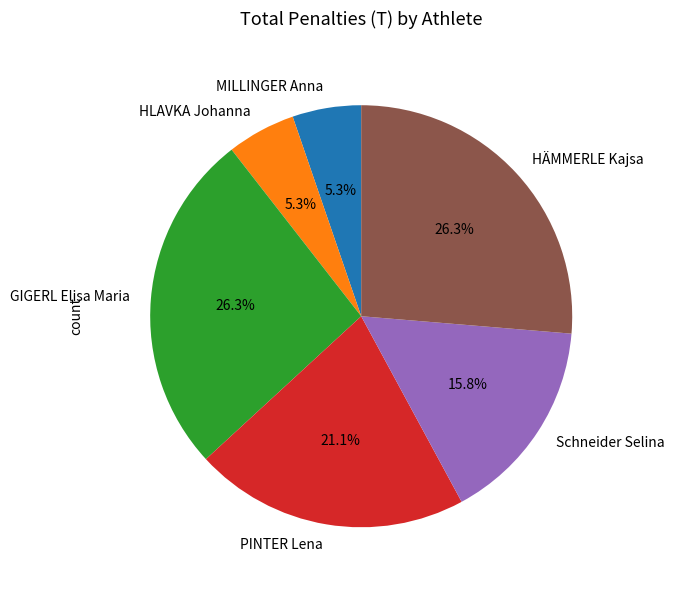

What percentage do Schneider Selina and GIGERL Elisa Maria together represent?

42.1%